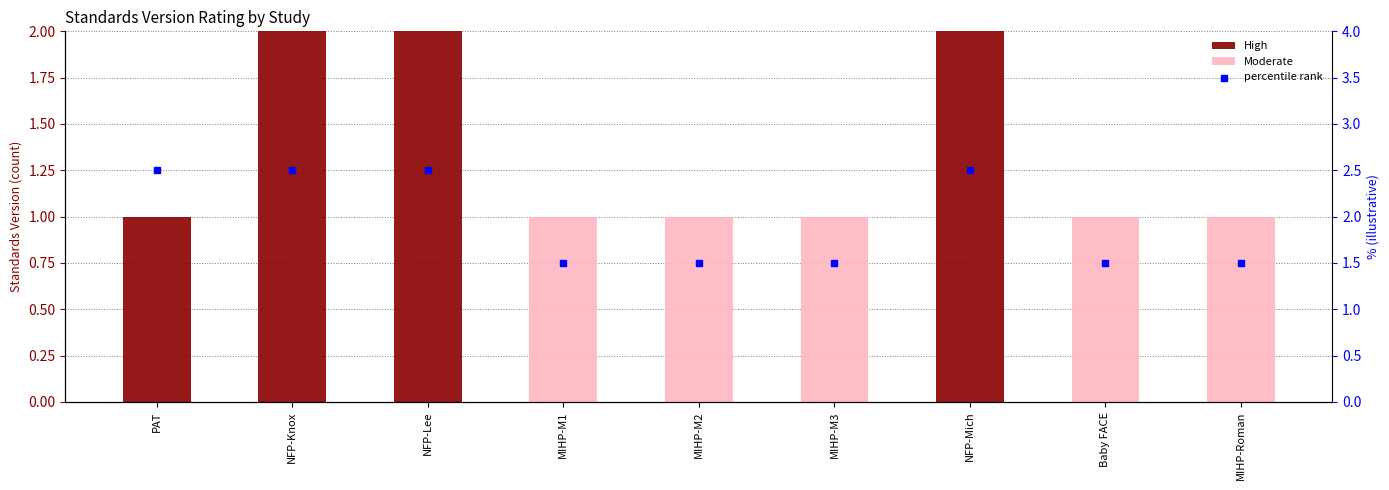

Is the value of percentile rank at MIHP-M1 greater than the value of High at MIHP-M3?

Yes